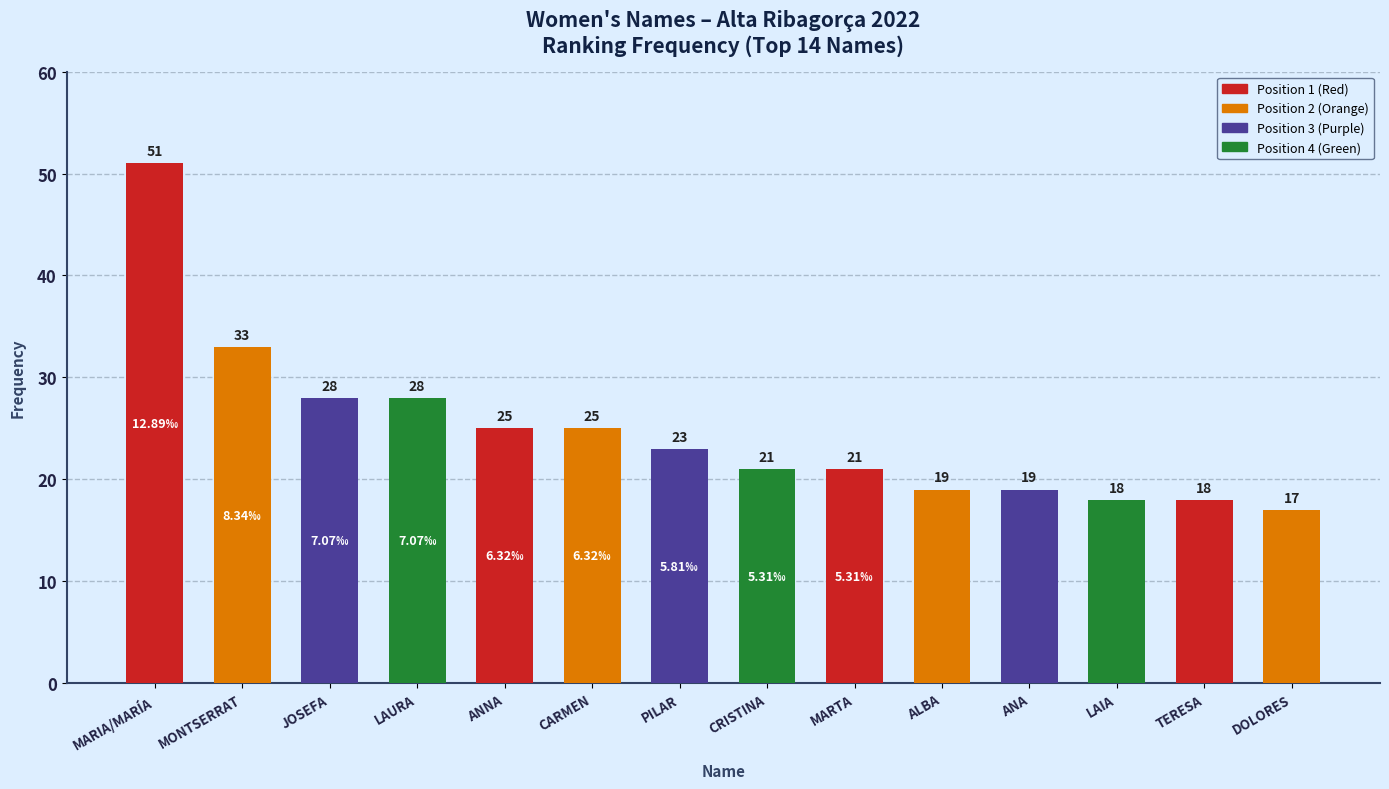

What is the label of the 2nd bar from the right?

TERESA